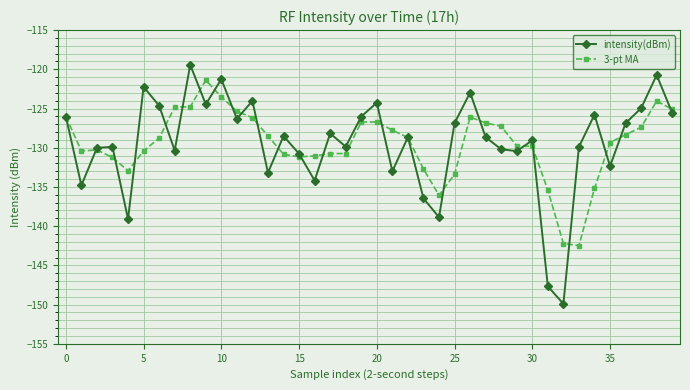

True or false: 3-pt MA and intensity(dBm) cross at least once.

True